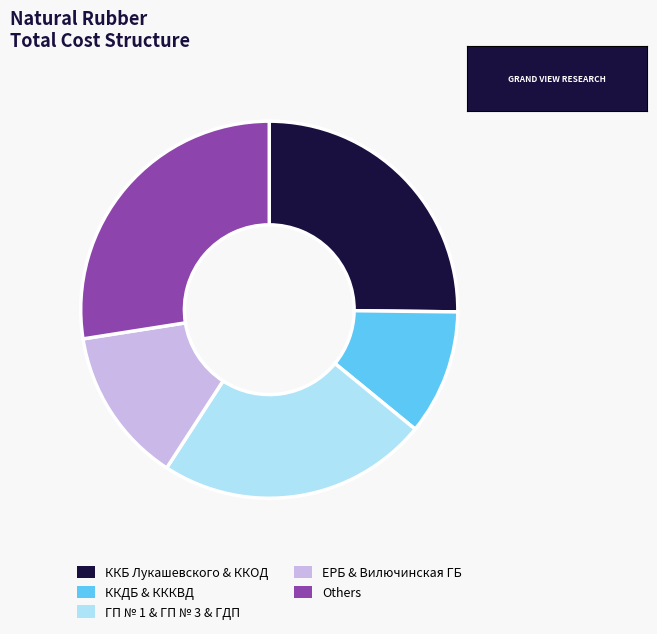

What is the ratio of the value at ЕРБ & Вилючинская ГБ to the value at ГП № 1 & ГП № 3 & ГДП?

0.6